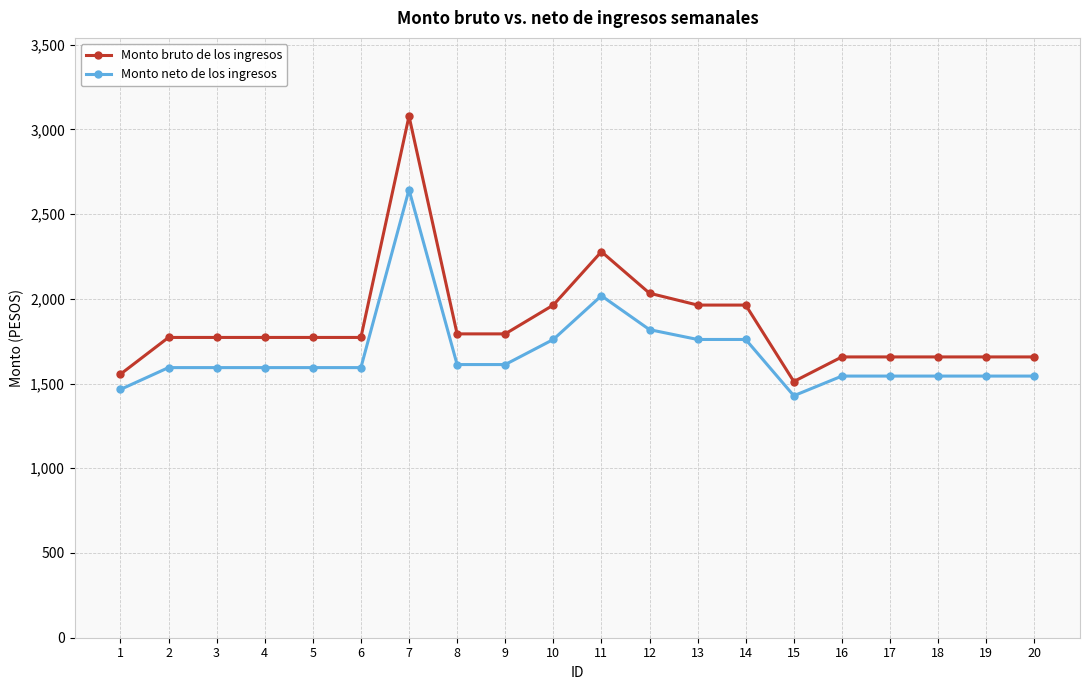

True or false: Monto bruto de los ingresos and Monto neto de los ingresos intersect in this chart.

False